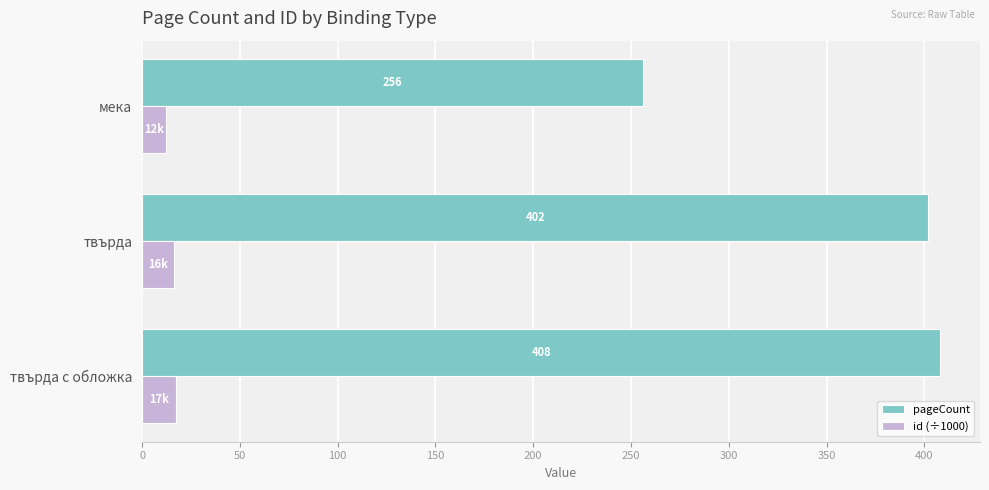

What is the smallest value displayed?

12.2